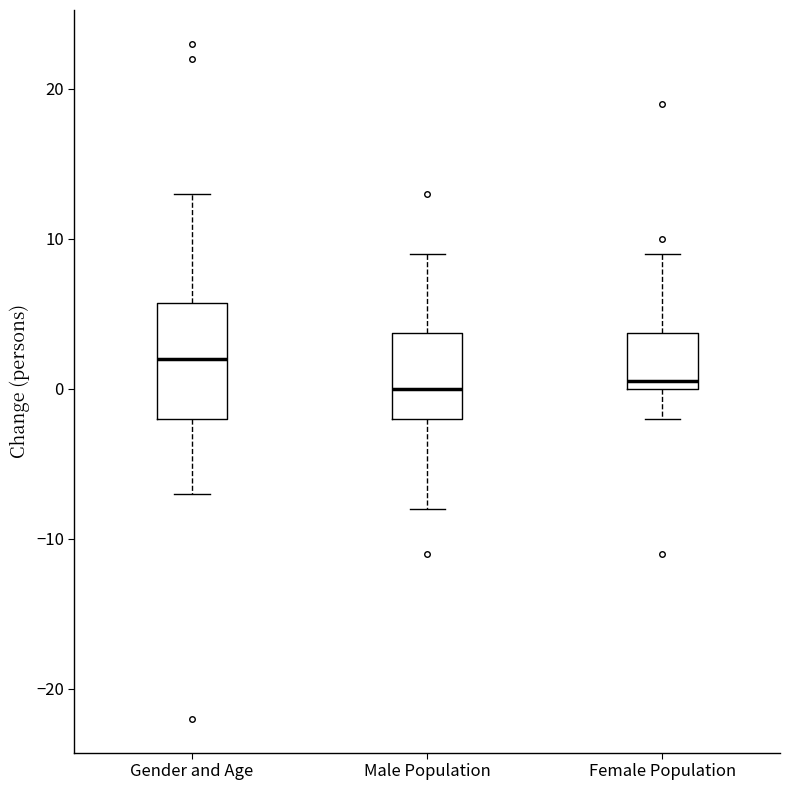

Reading left to right, transcribe this box plot: for each box, give where its median line is, the range the box spans, and where its two whiskers end, as read against the y-axis. The values are not printed on the chart, so give them approximately, as read against the axis.

Gender and Age: median 2, box -2 to 6, whiskers -7 to 13
Male Population: median 0, box -2 to 4, whiskers -8 to 9
Female Population: median 1, box 0 to 4, whiskers -2 to 9